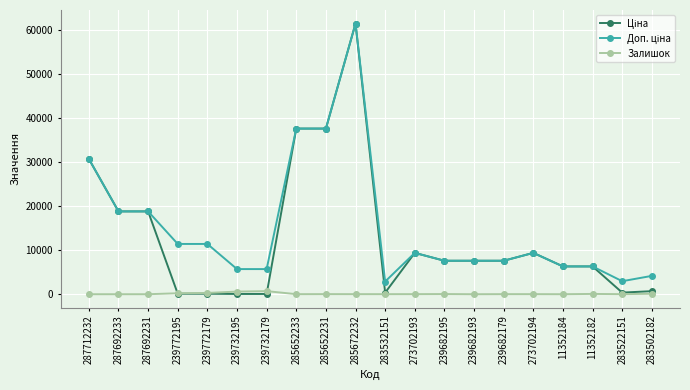

What position from the left is 239682179?

15